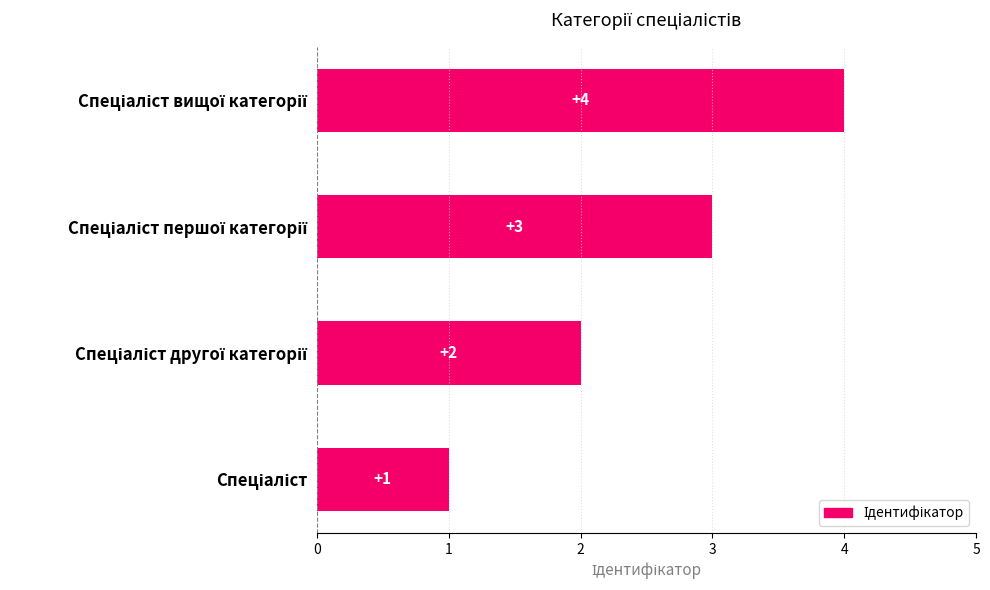

Does the chart contain any negative values?

No